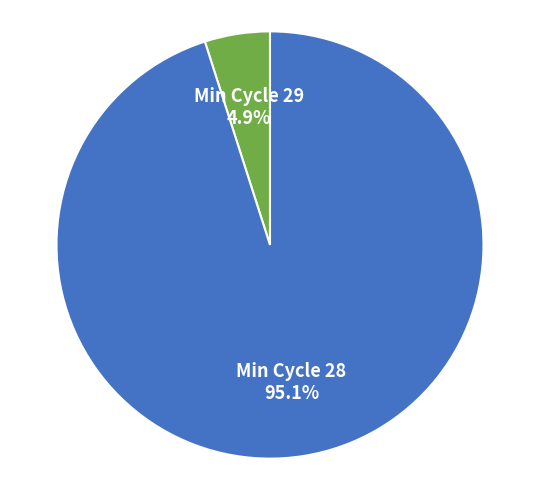

Which category has the biggest portion of the pie?

Min Cycle 28 95.1%